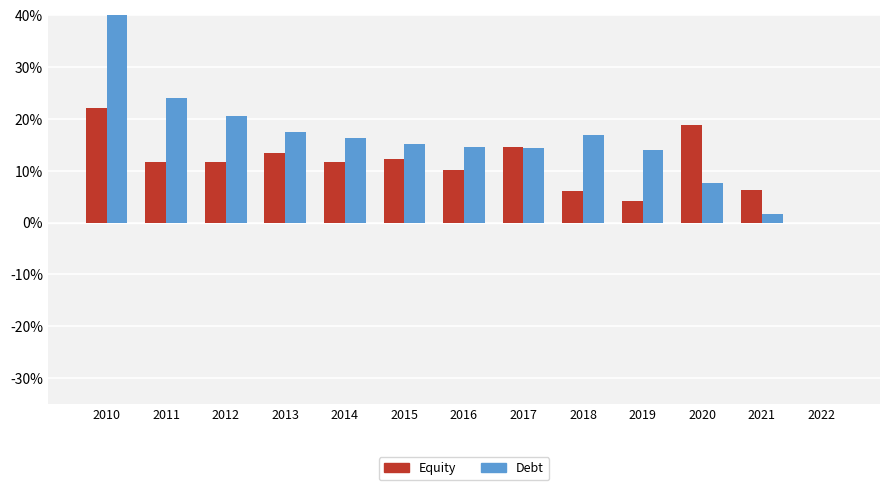

Which category has the lowest value across all series?

2022